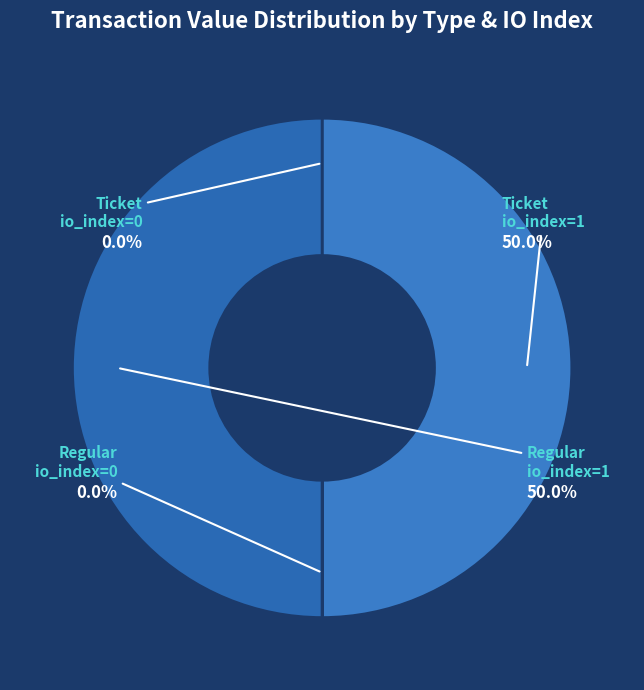

True or false: Regular io_index=0 accounts for 0% of the total.

True